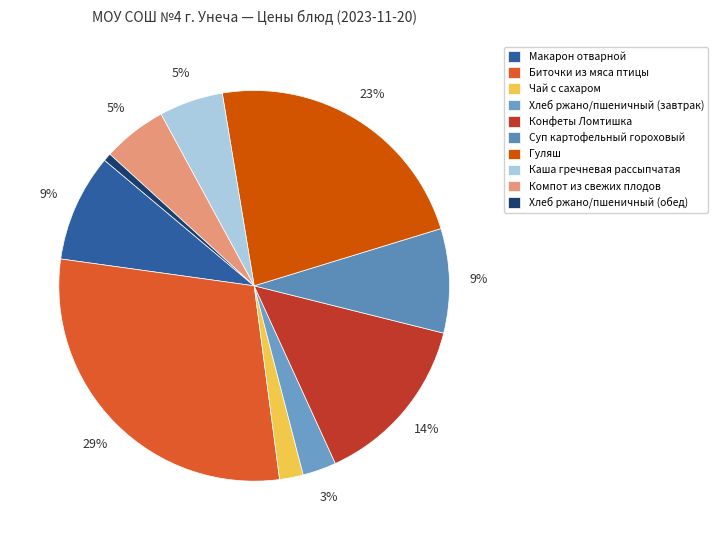

Does Суп картофельный гороховый account for over 50% of the chart?

No